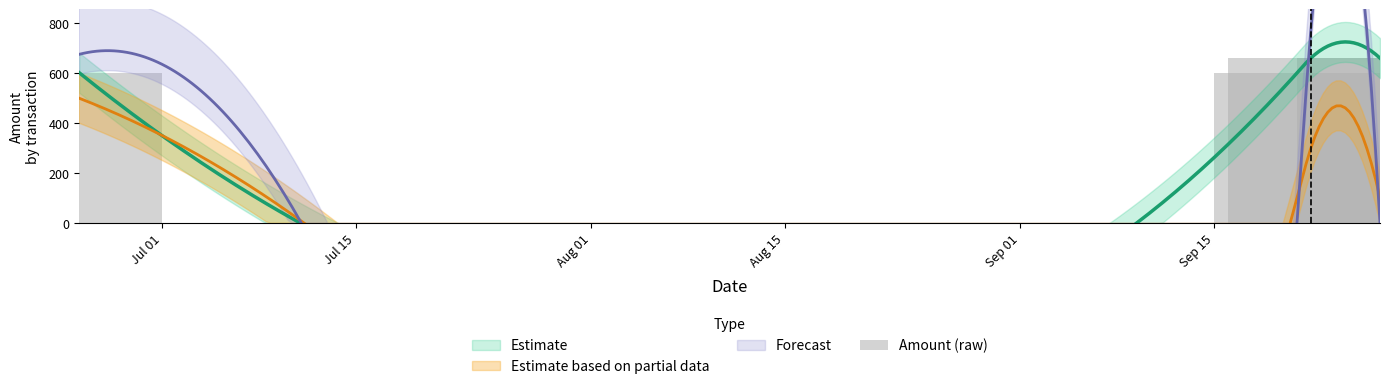

True or false: the data shows 289.4 at Aug 15.

False